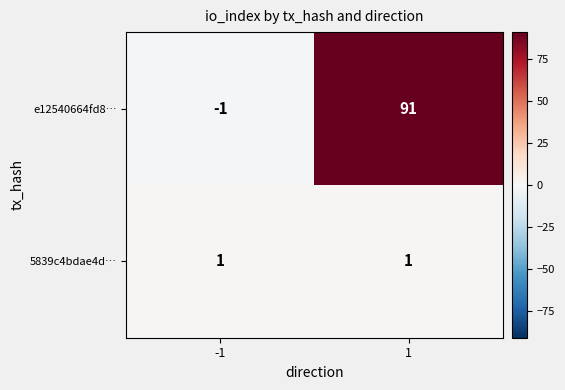

At which category is the sum across all series the highest?

1